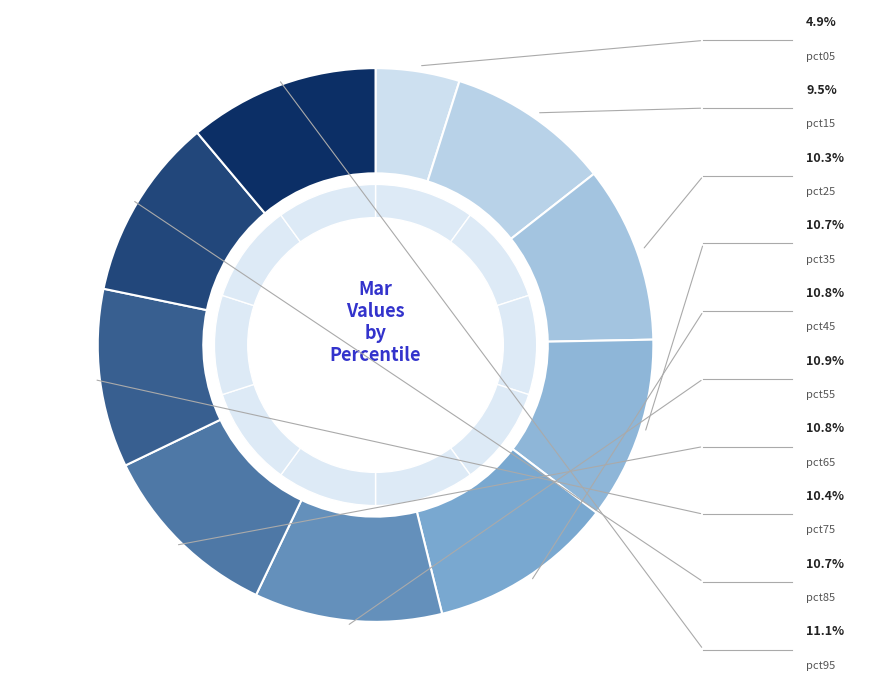

Approximately how many times larger is the value at pct05 compared to pct65?

0.5